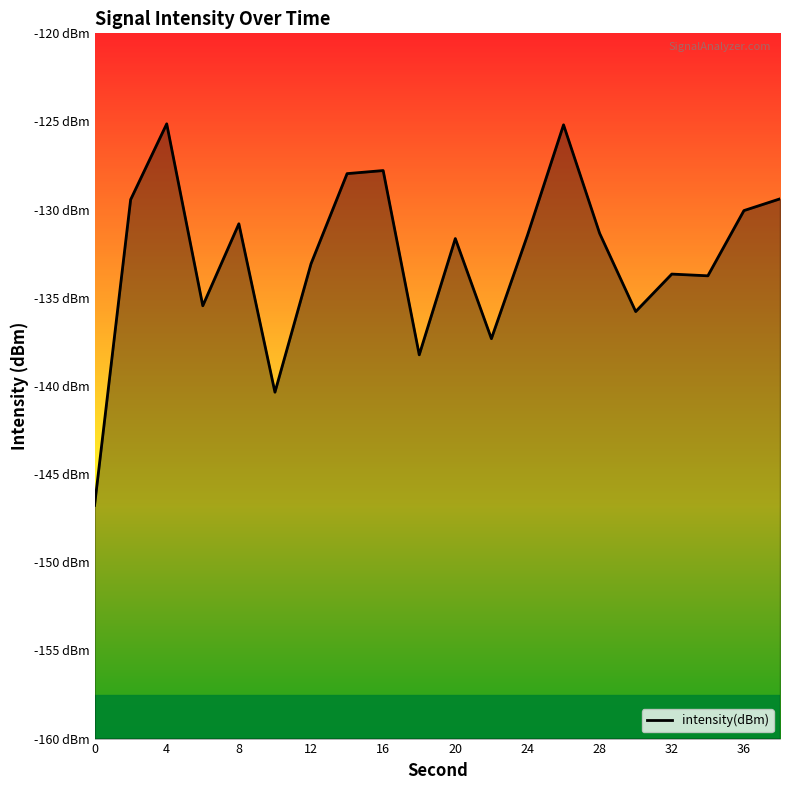

The chart shows a value of -224.6 at 16. True or false?

False